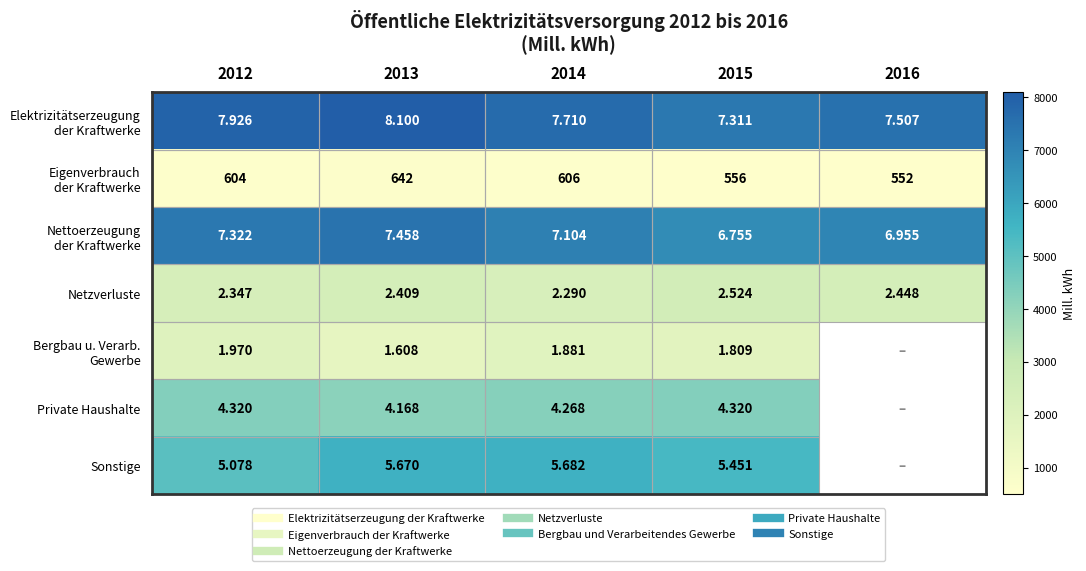

Which has a higher value, 2015 or 2014?

2014